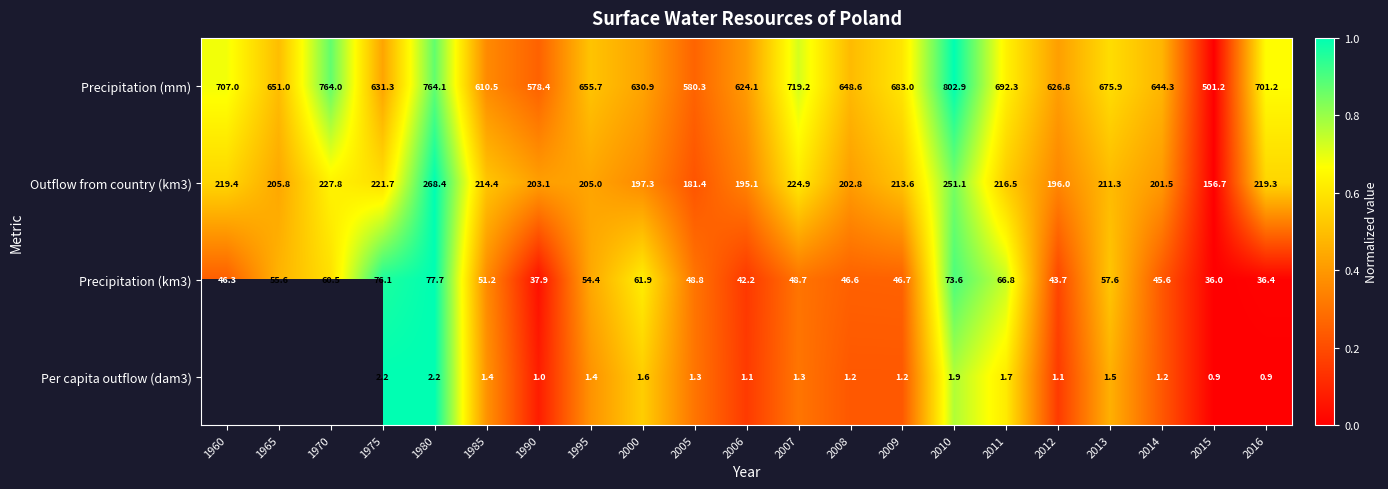

The value of Precipitation (mm) at 1995 is 0.8. True or false?

False